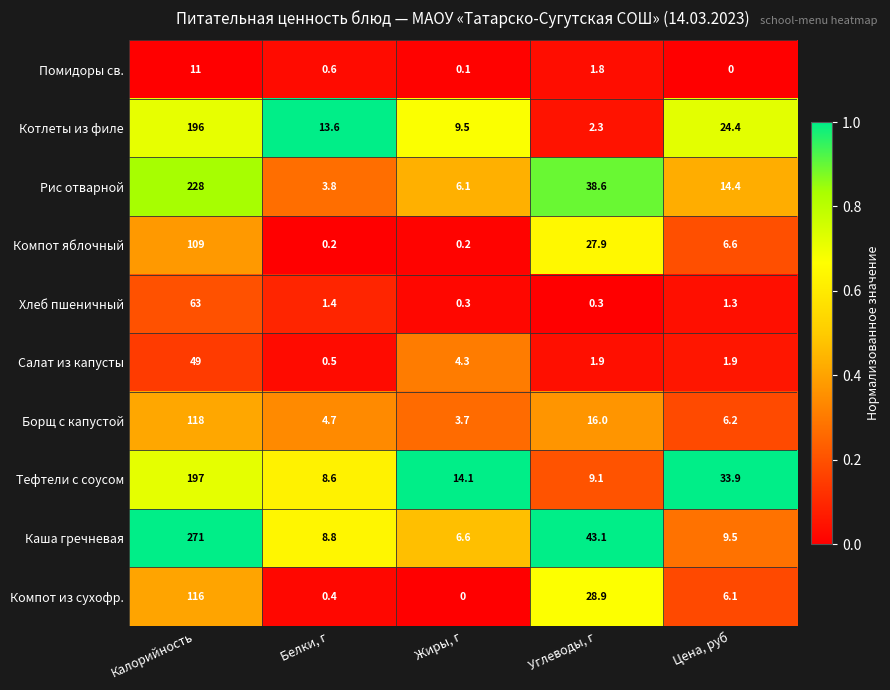

How many distinct data groups are displayed?

10